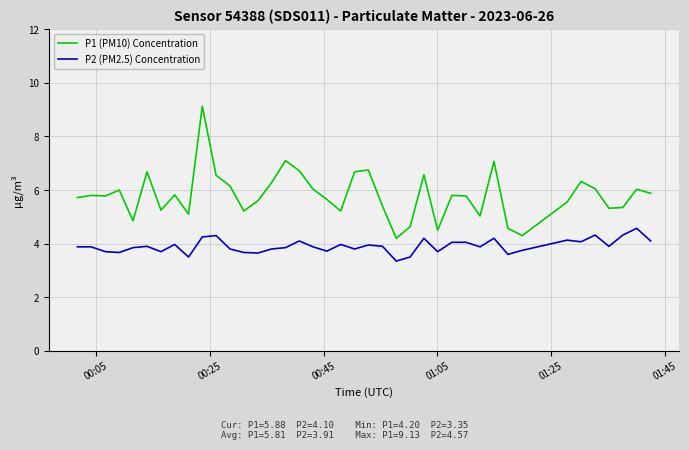

What is the maximum value shown in the chart?

9.1